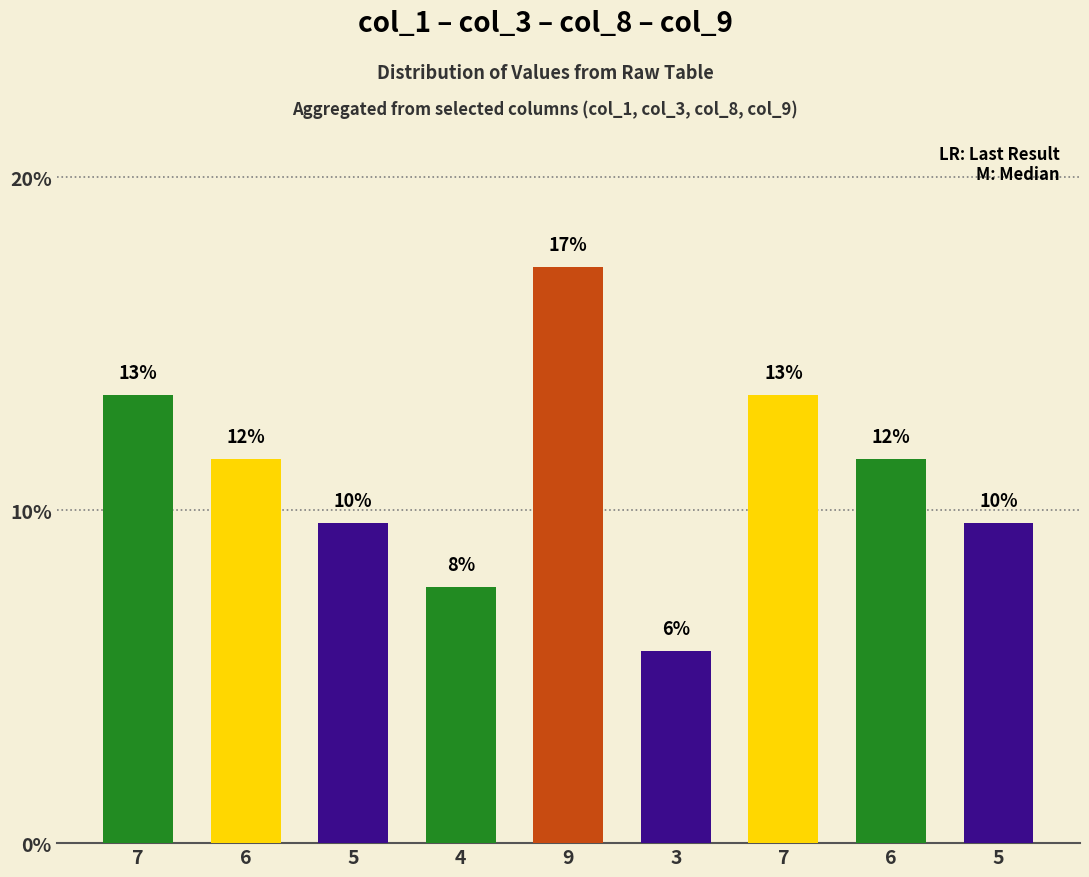

List the labels in order of value, largest first.

9, 7, 7, 6, 6, 5, 5, 4, 3